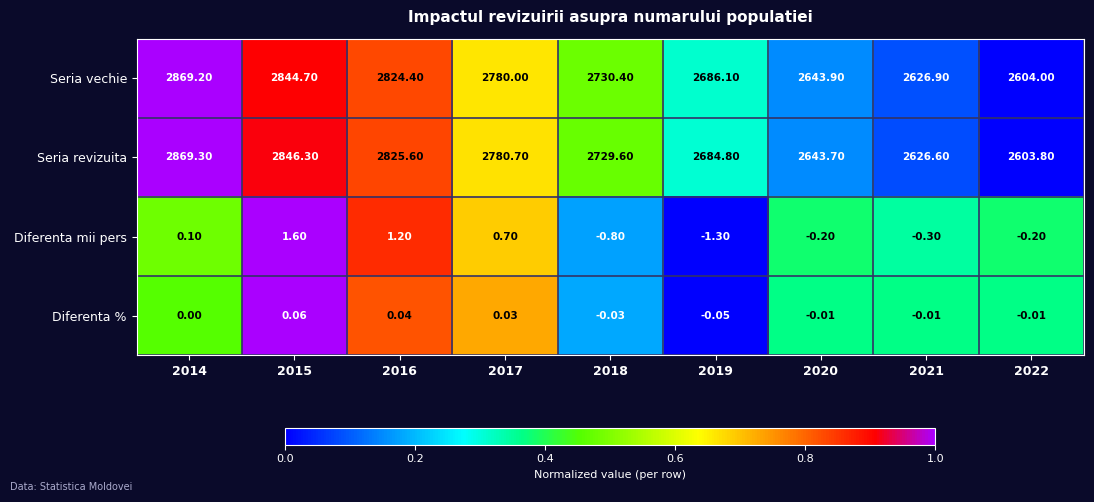

What is the total value across all series at 2019?

5369.6